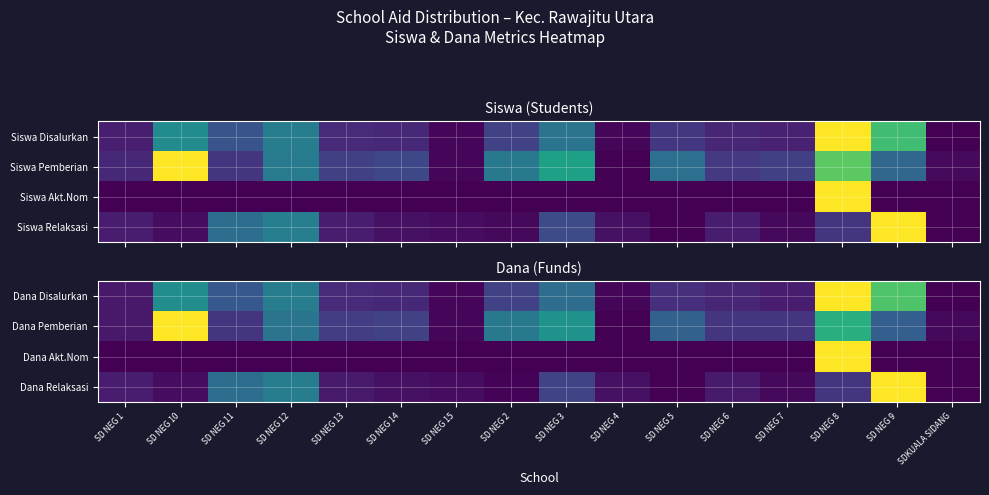

Reading left to right, list all the values displayed in this chart.

Dana Disalurkan: SD NEG 1=0.1	SD NEG 10=0.5	SD NEG 11=0.3	SD NEG 12=0.4	SD NEG 13=0.1	SD NEG 14=0.1	SD NEG 15=0.0	SD NEG 2=0.2	SD NEG 3=0.4	SD NEG 4=0.0	SD NEG 5=0.1	SD NEG 6=0.1	SD NEG 7=0.1	SD NEG 8=1.0	SD NEG 9=0.7	SDKUALA SIDANG=0.0
Dana Pemberian: SD NEG 1=0.1	SD NEG 10=1.0	SD NEG 11=0.1	SD NEG 12=0.4	SD NEG 13=0.2	SD NEG 14=0.2	SD NEG 15=0.0	SD NEG 2=0.4	SD NEG 3=0.5	SD NEG 4=0.0	SD NEG 5=0.3	SD NEG 6=0.2	SD NEG 7=0.2	SD NEG 8=0.6	SD NEG 9=0.3	SDKUALA SIDANG=0.0
Dana Akt.Nom: SD NEG 1=0.0	SD NEG 10=0.0	SD NEG 11=0.0	SD NEG 12=0.0	SD NEG 13=0.0	SD NEG 14=0.0	SD NEG 15=0.0	SD NEG 2=0.0	SD NEG 3=0.0	SD NEG 4=0.0	SD NEG 5=0.0	SD NEG 6=0.0	SD NEG 7=0.0	SD NEG 8=1.0	SD NEG 9=0.0	SDKUALA SIDANG=0.0
Dana Relaksasi: SD NEG 1=0.1	SD NEG 10=0.0	SD NEG 11=0.4	SD NEG 12=0.4	SD NEG 13=0.1	SD NEG 14=0.0	SD NEG 15=0.0	SD NEG 2=0.0	SD NEG 3=0.2	SD NEG 4=0.0	SD NEG 5=0.0	SD NEG 6=0.1	SD NEG 7=0.0	SD NEG 8=0.2	SD NEG 9=1.0	SDKUALA SIDANG=0.0